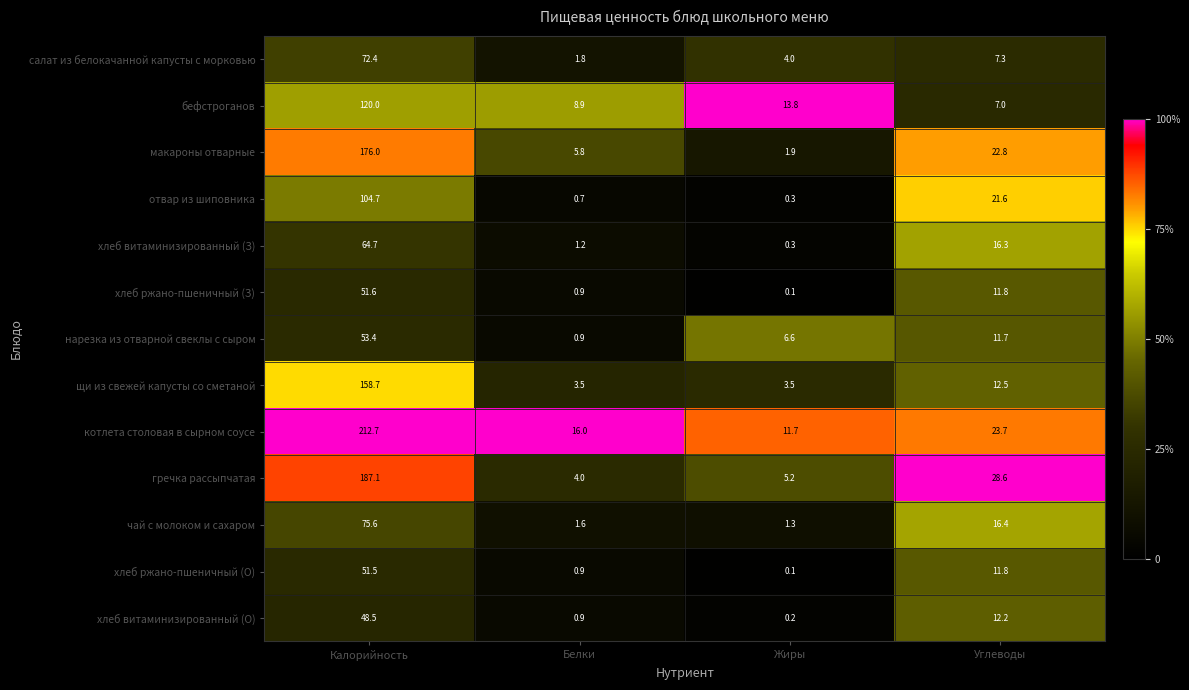

At how many categories does at least one series exceed 0?

4